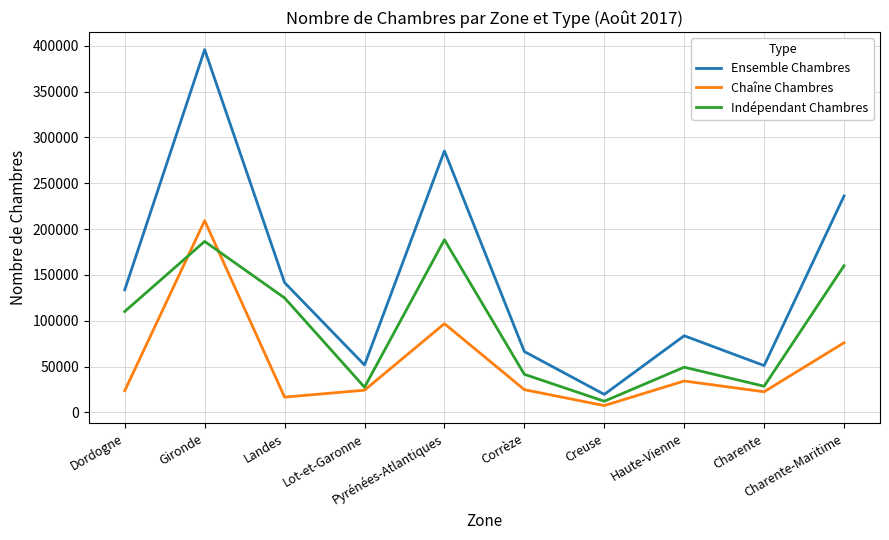

True or false: Ensemble Chambres and Chaîne Chambres cross at least once.

False